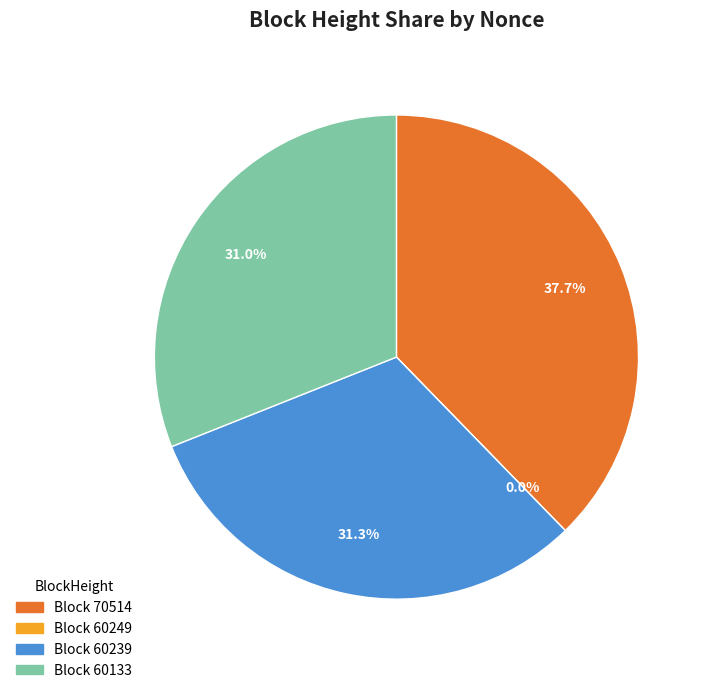

Rank the categories by value from highest to lowest.

70514, 60239, 60133, 60249